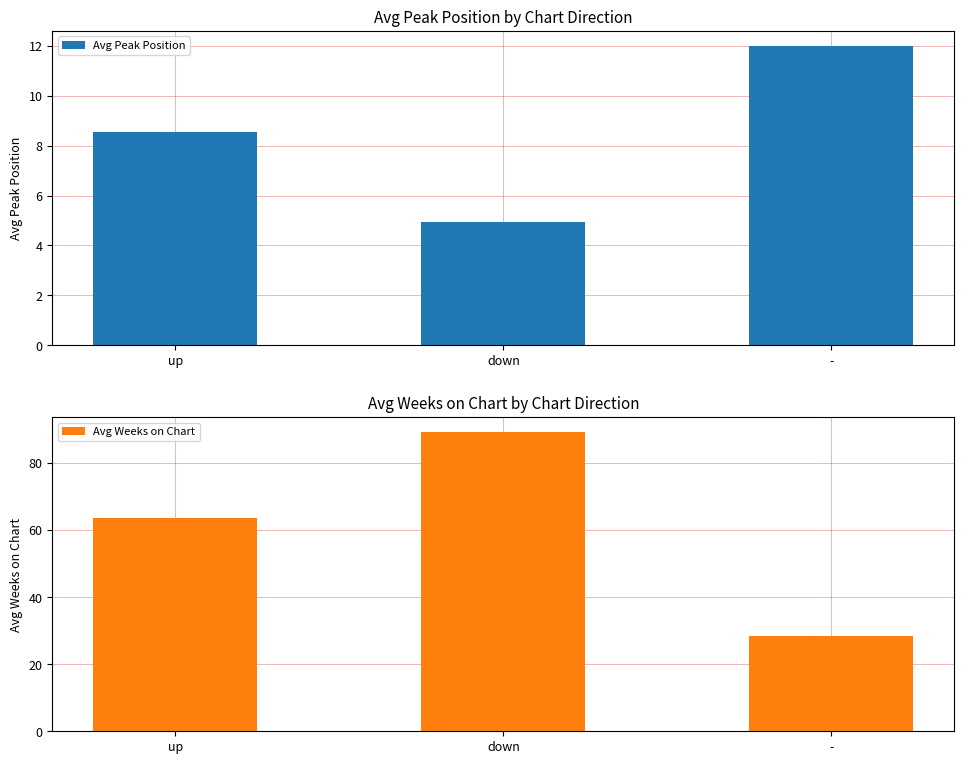

What is the value of the Avg Weeks on Chart bar at the 1st from the left?

63.6